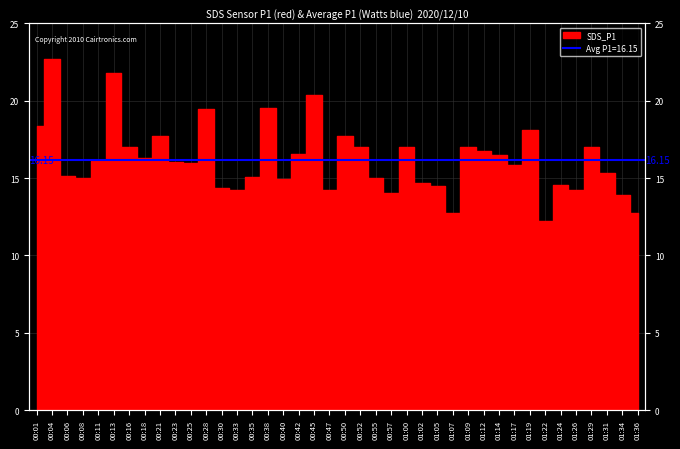

What is the ratio of the value at 01:07 to the value at 01:22?

1.0